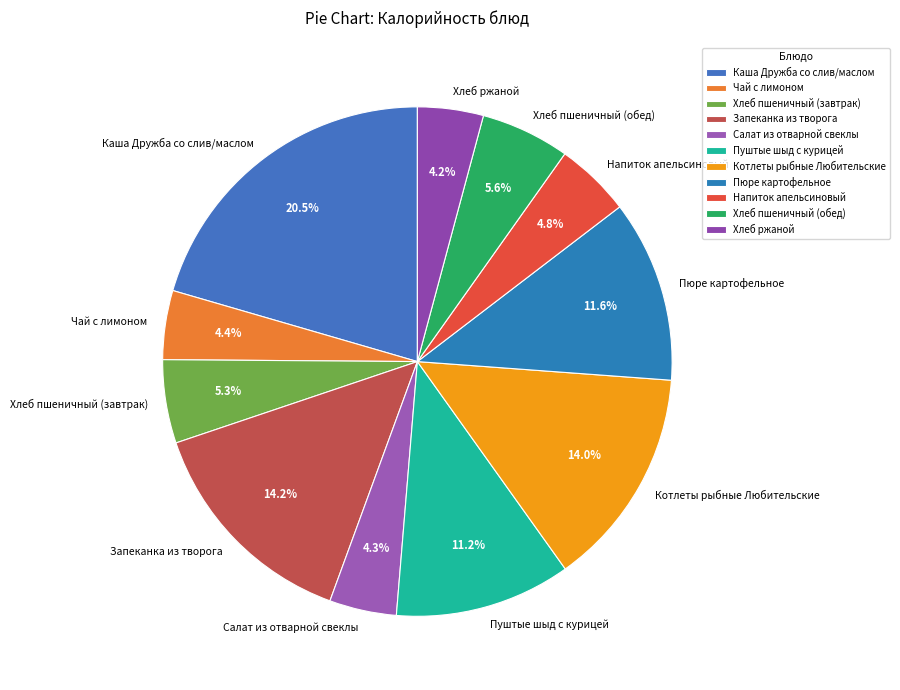

Between Запеканка из творога and Каша Дружба со слив/маслом, which is larger?

Каша Дружба со слив/маслом